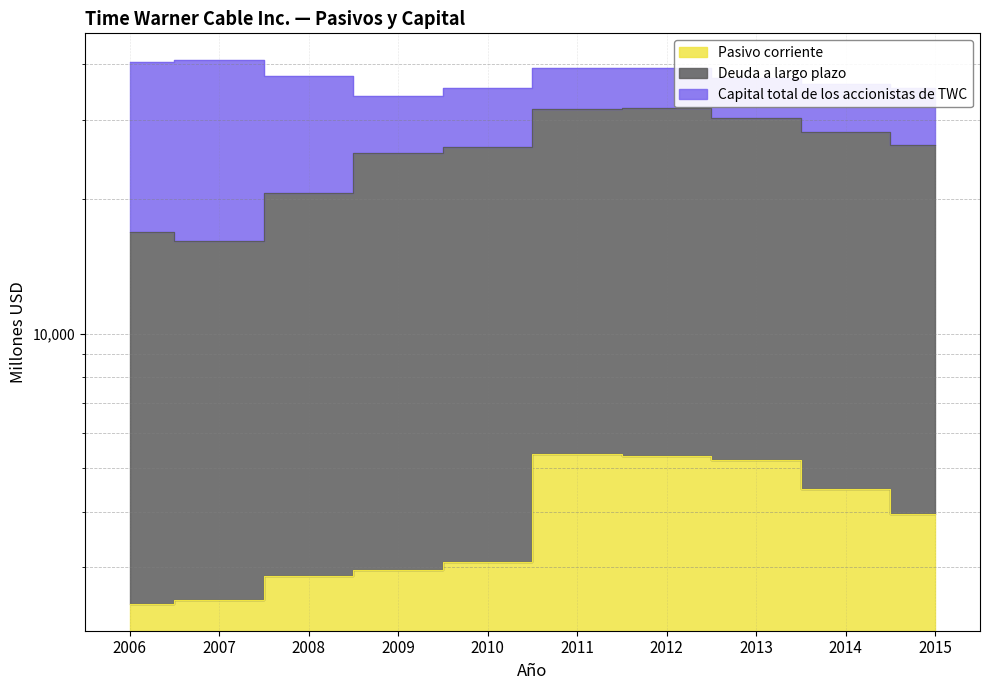

At which label does Deuda a largo plazo first exceed 26451?

2011